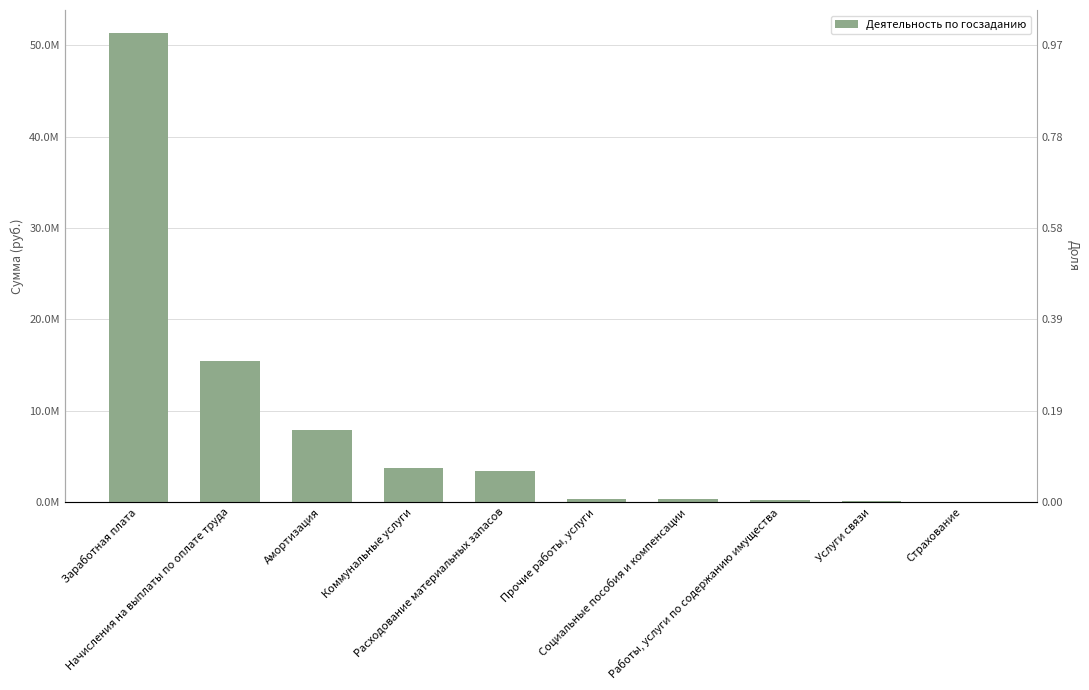

Are the bars grouped side by side (vs. stacked)?

No